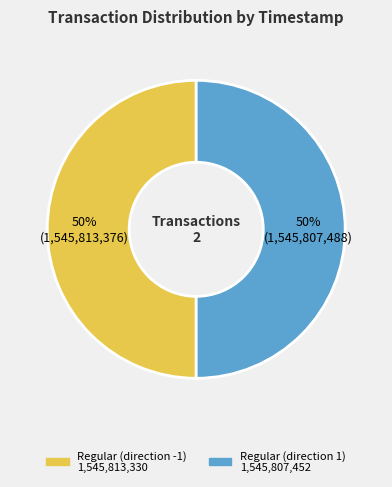

True or false: Regular (direction -1) accounts for 50% of the total.

True